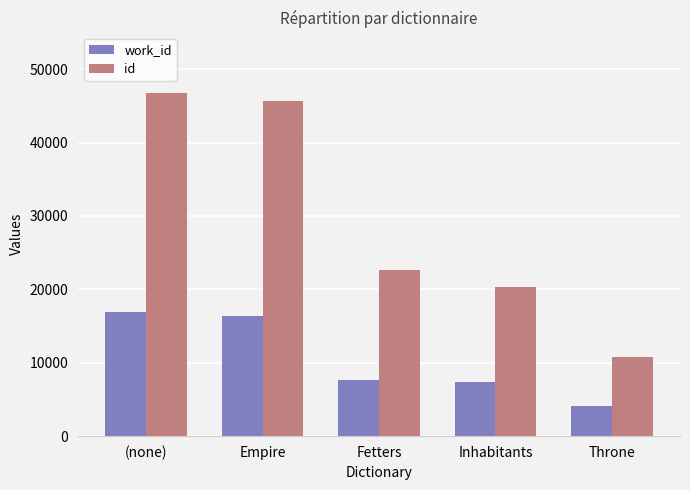

Is it true that work_id equals 13055 at Inhabitants?

False